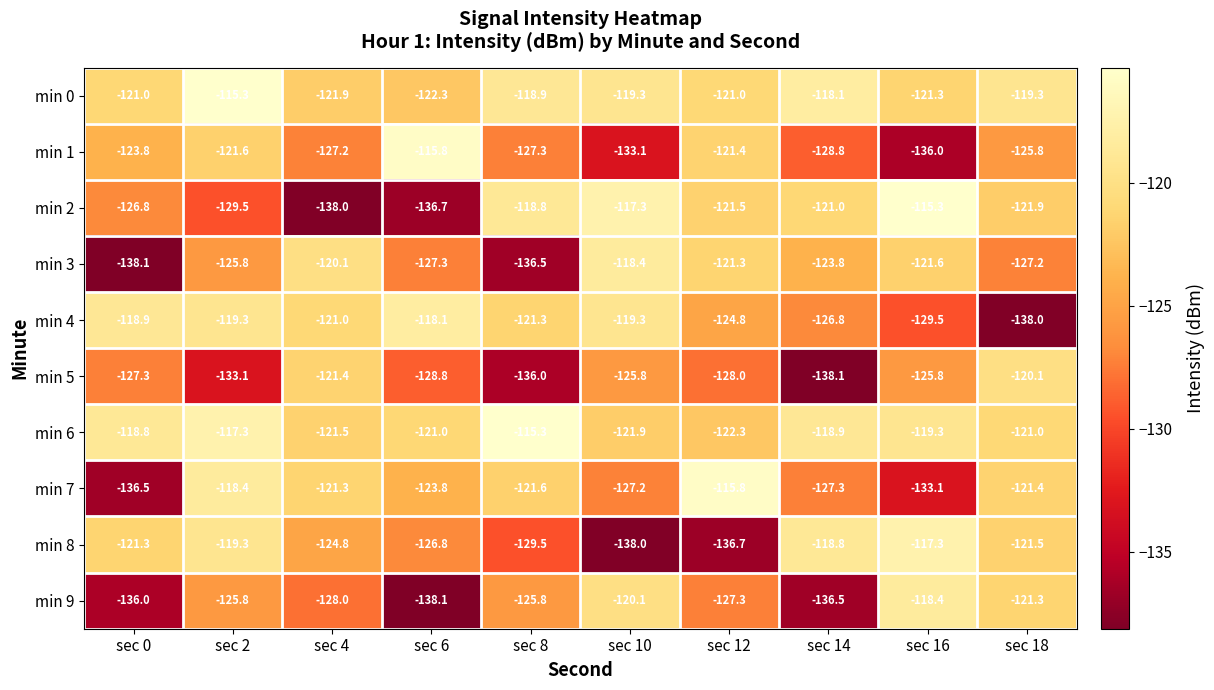

At which label is min 3 closest to -128?

sec 6